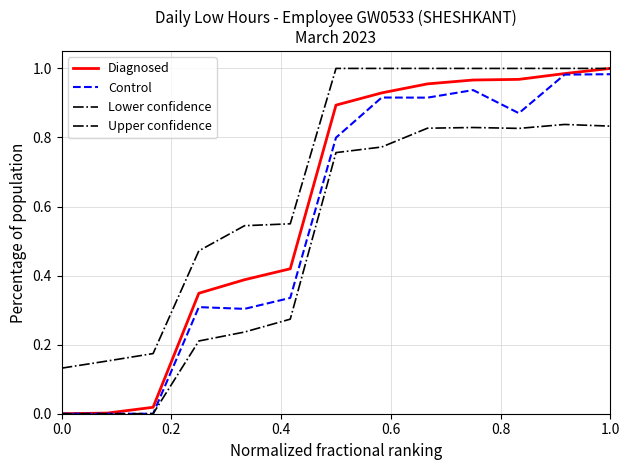

Does the chart have visible grid lines?

Yes